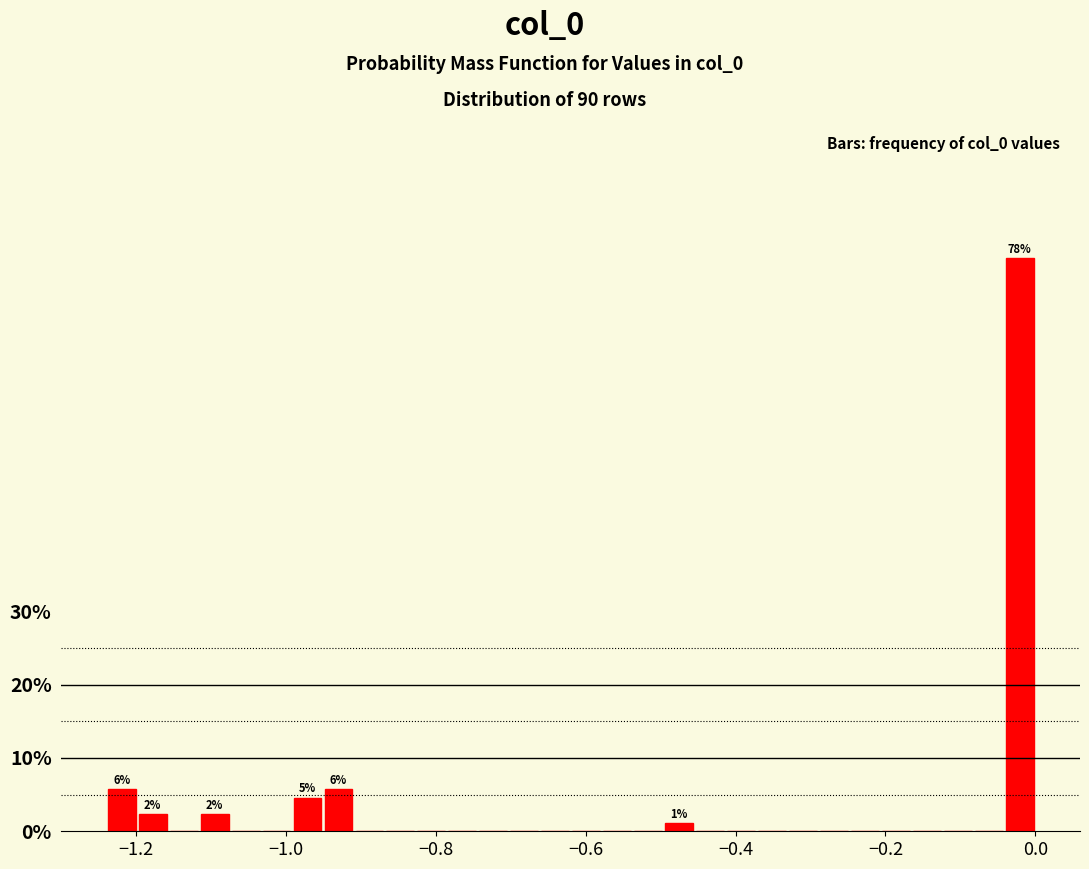

Read against the x-axis, roughly where is the centre of the tallest bar?

-0.02